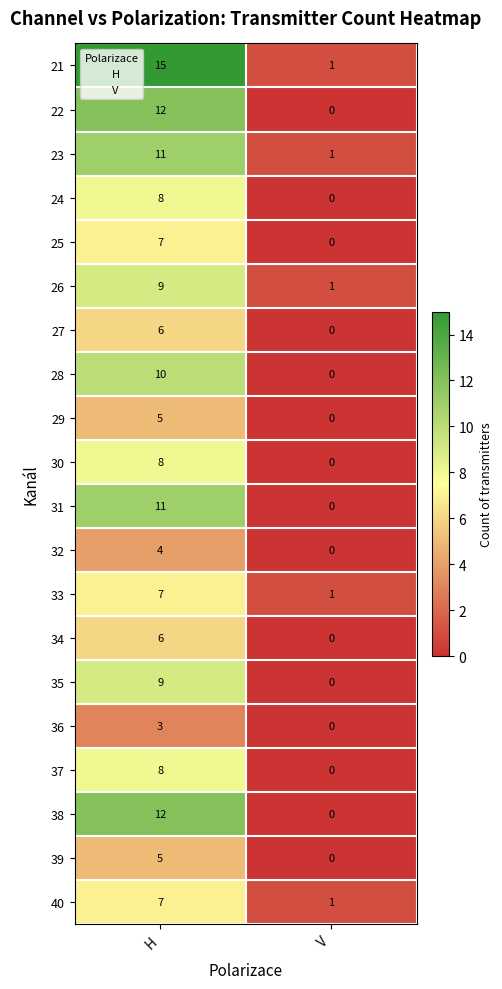

Which series has the largest range (max minus min)?

21